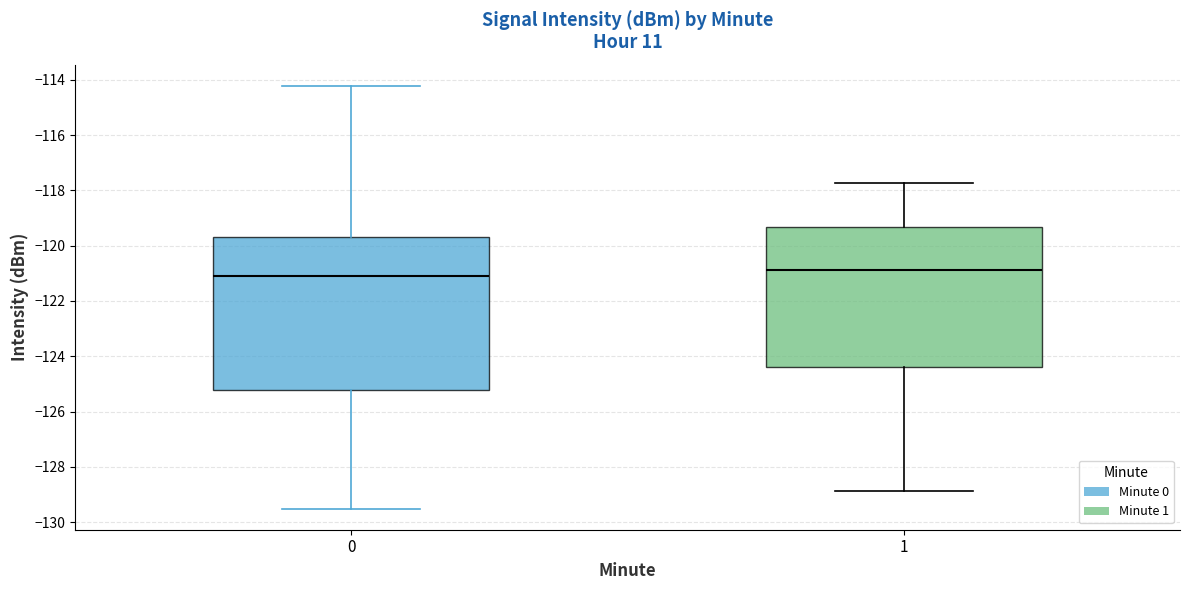

Reading left to right, transcribe this box plot: for each box, give where its median line is, the range the box spans, and where its two whiskers end, as read against the y-axis. The values are not printed on the chart, so give them approximately, as read against the axis.

0: median -121.2, box -125.2 to -119.8, whiskers -129.6 to -114.2
1: median -120.8, box -124.4 to -119.4, whiskers -128.8 to -117.8